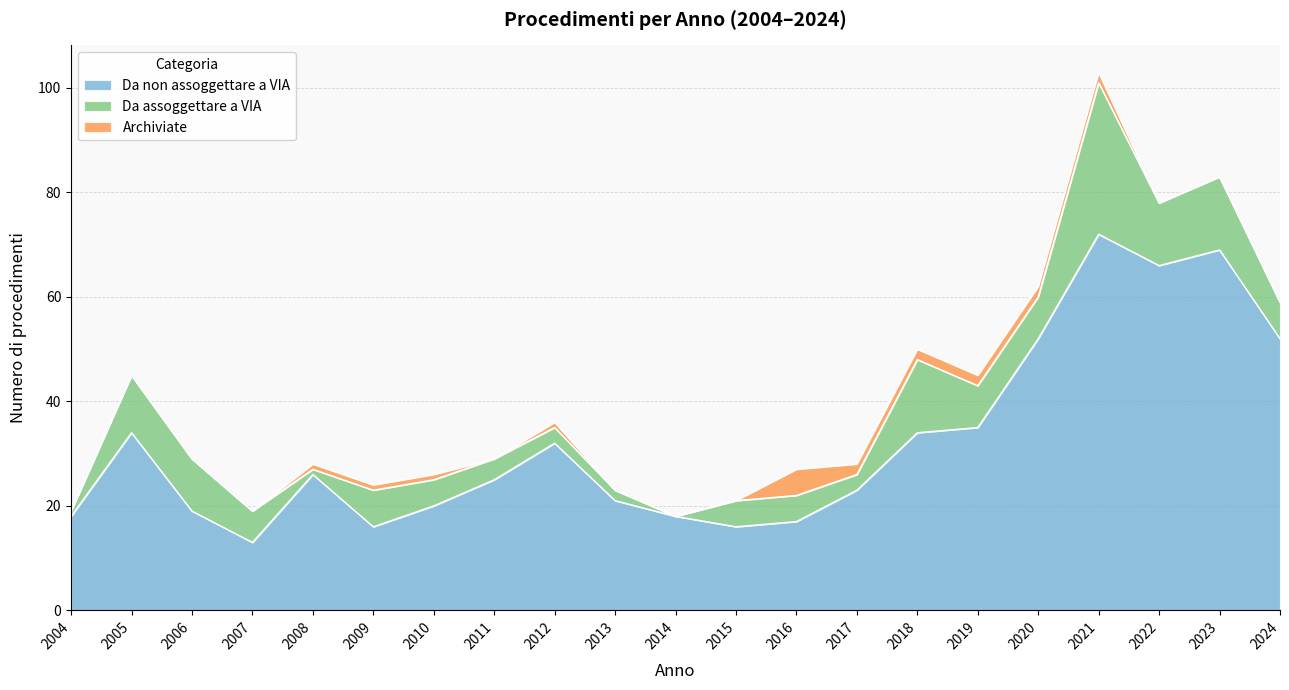

At how many categories does at least one series exceed 36?

5